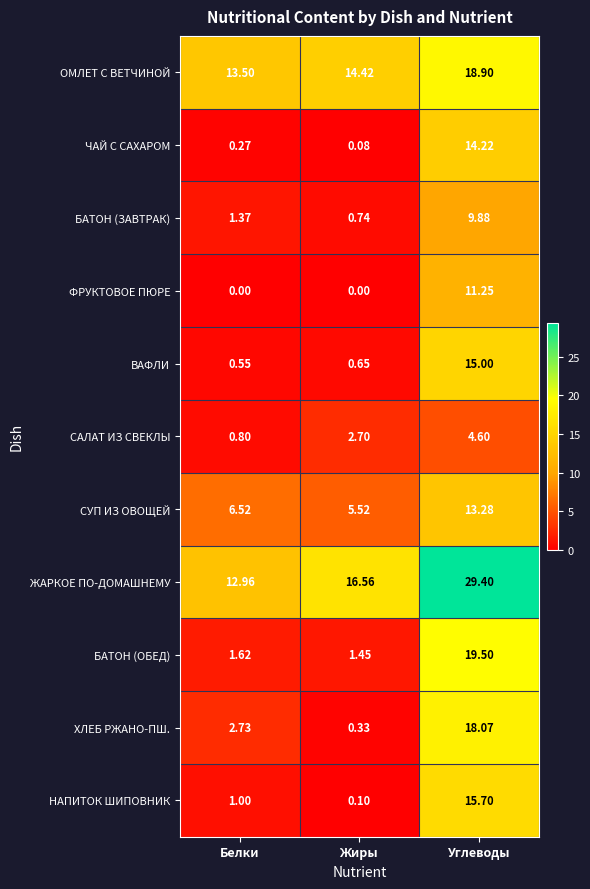

At which label is ХЛЕБ РЖАНО-ПШ. closest to 9?

Белки